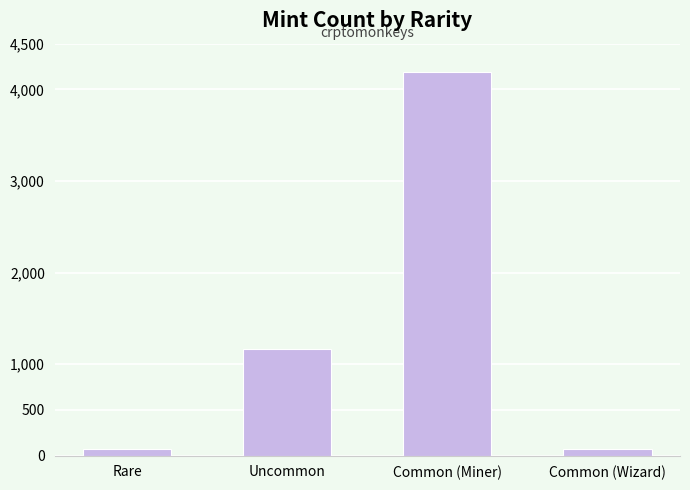

What is the label of the 2nd bar from the right?

Common (Miner)